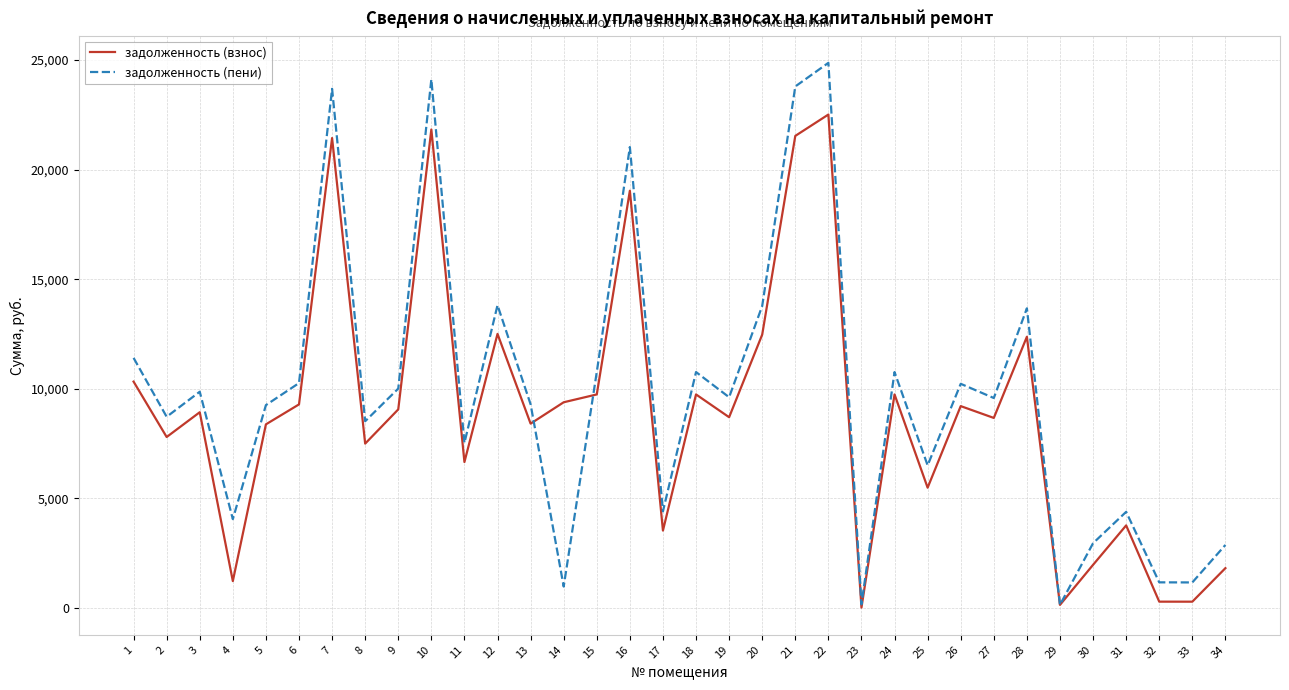

The задолженность (взнос) series shows 1973.2 at 30. True or false?

True